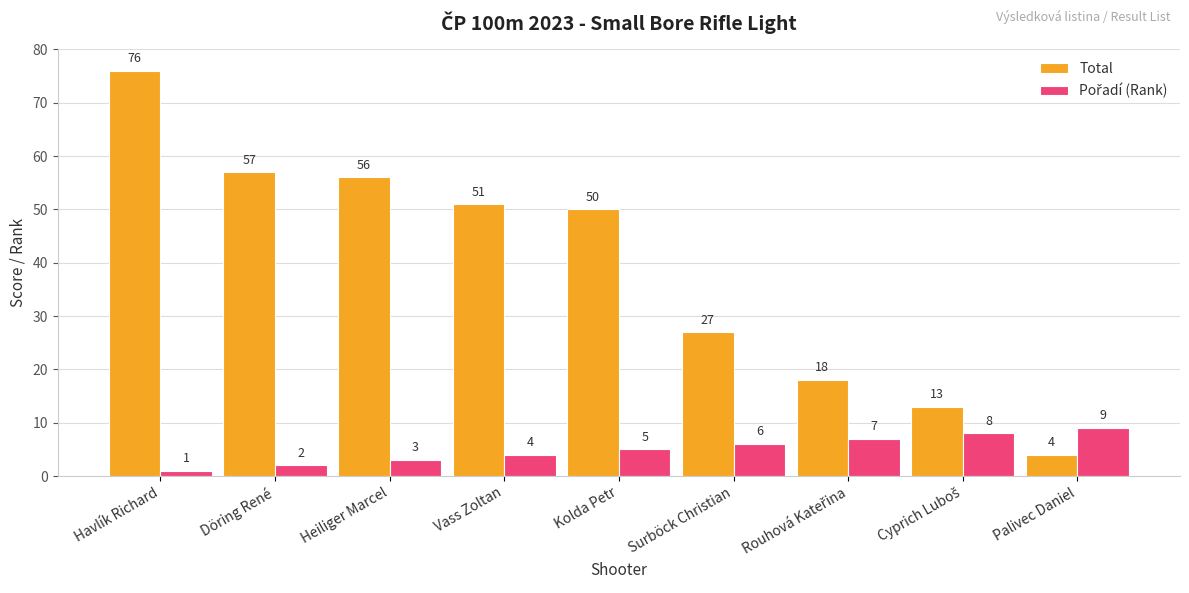

What is the difference between the highest and lowest values at Heiliger Marcel?

53